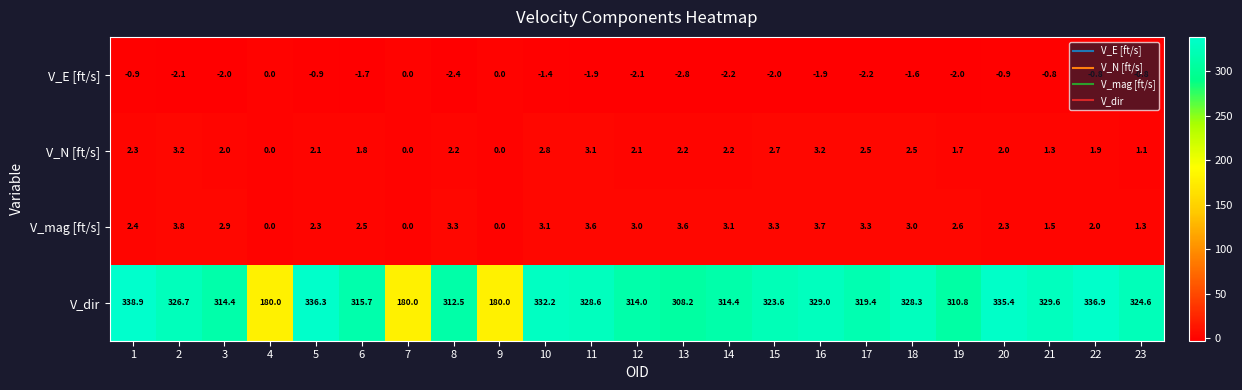

At 6, list the series in order from smallest to largest.

V_E [ft/s], V_N [ft/s], V_mag [ft/s], V_dir